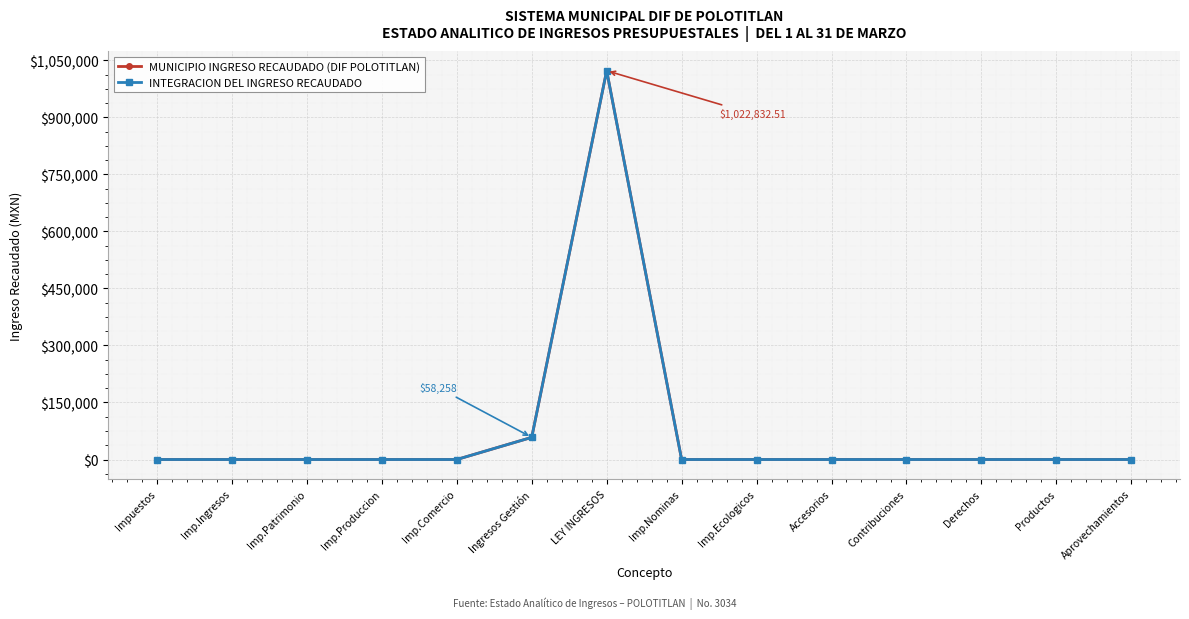

In MUNICIPIO INGRESO RECAUDADO (DIF POLOTITLAN), how many points are higher than both neighbors (excluding endpoints)?

1